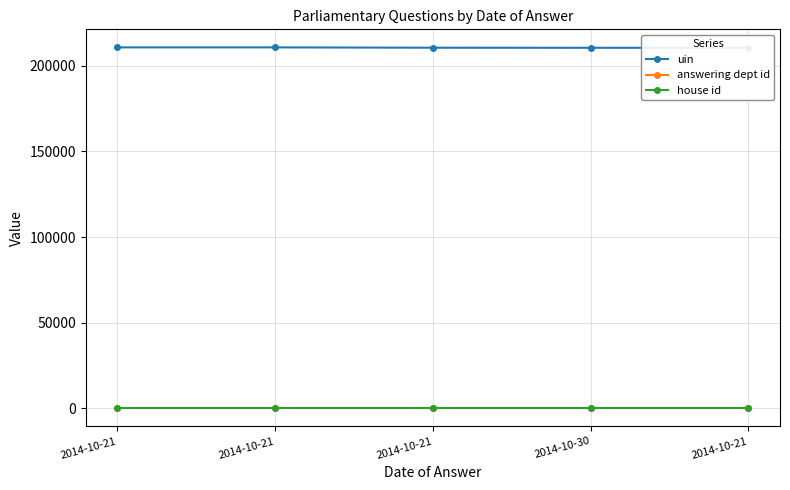

What is the label of the 1st point from the right?

2014-10-21